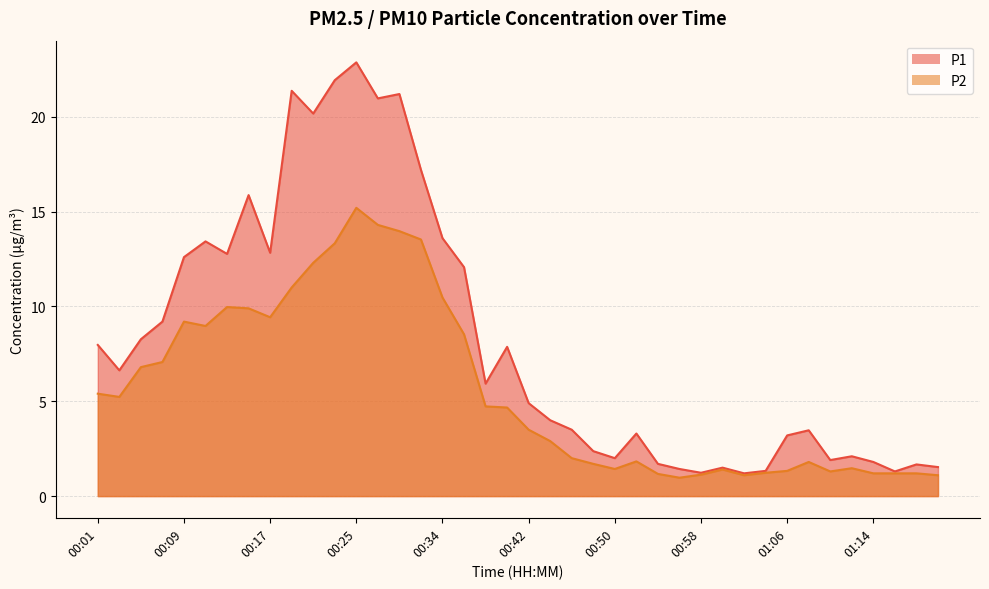

List the labels in order of P2 value, largest first.

00:25, 00:28, 00:30, 00:32, 00:23, 00:21, 00:19, 00:34, 00:13, 00:15, 00:17, 00:09, 00:11, 00:36, 00:07, 00:05, 00:01, 00:03, 00:38, 00:40, 00:42, 00:44, 00:46, 00:52, 01:08, 00:48, 01:12, 00:50, 01:00, 01:06, 01:10, 01:04, 01:14, 01:16, 01:18, 00:54, 00:58, 01:02, 01:21, 00:56